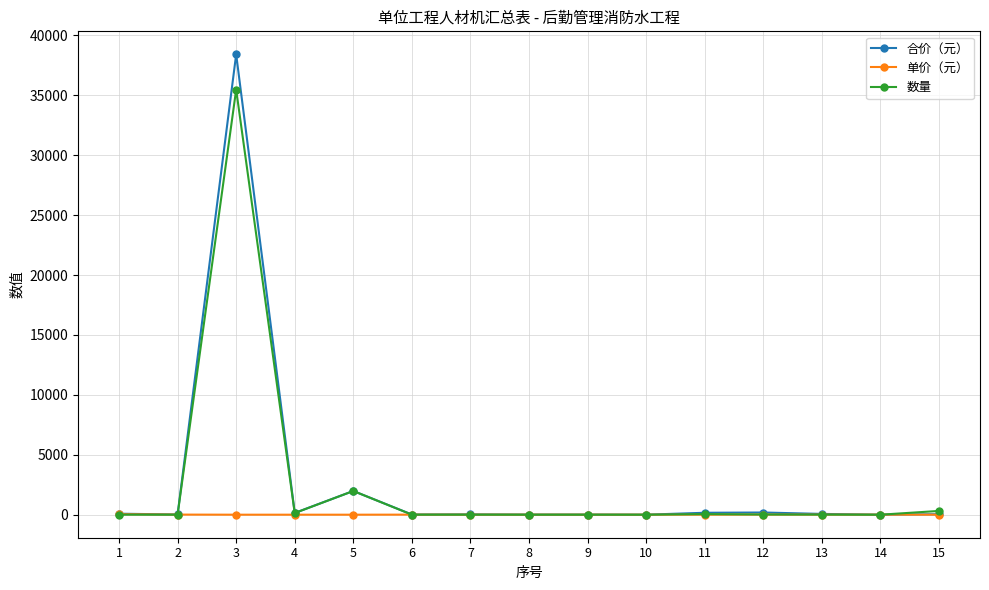

Where is the first local maximum for 合价（元）?

3